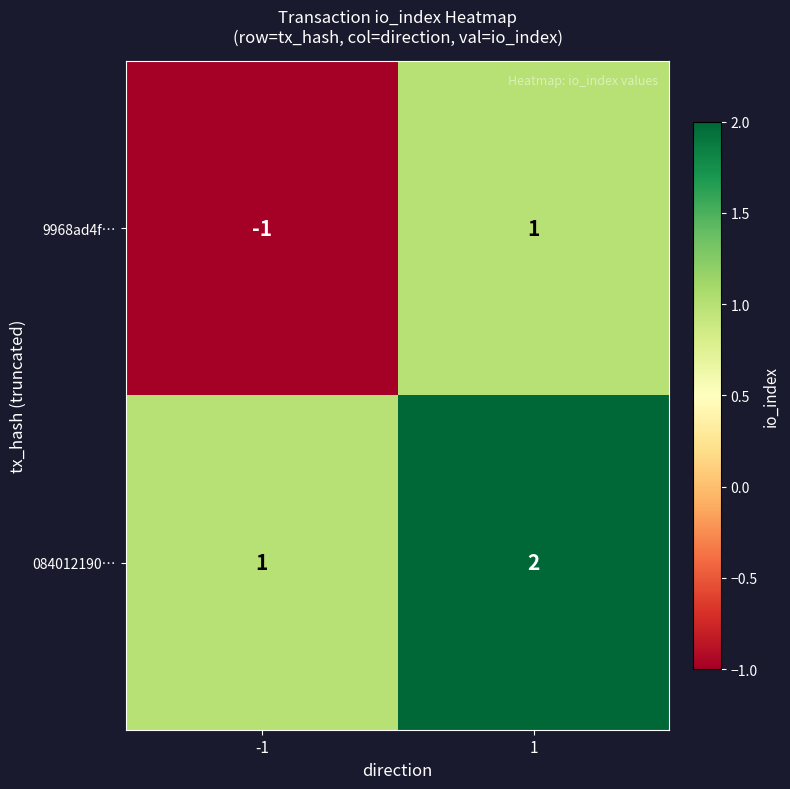

What is the sum of the 084012190… values at -1 and 1?

3